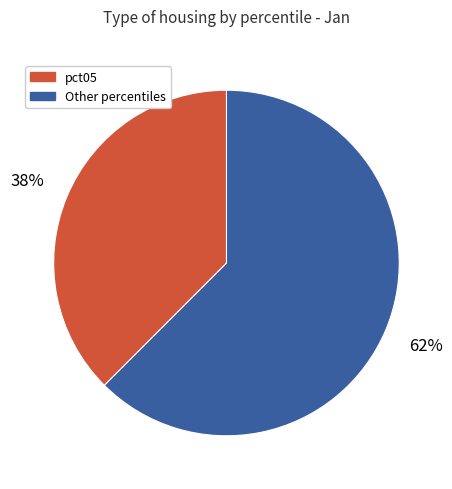

Is there a majority slice in this chart?

Yes